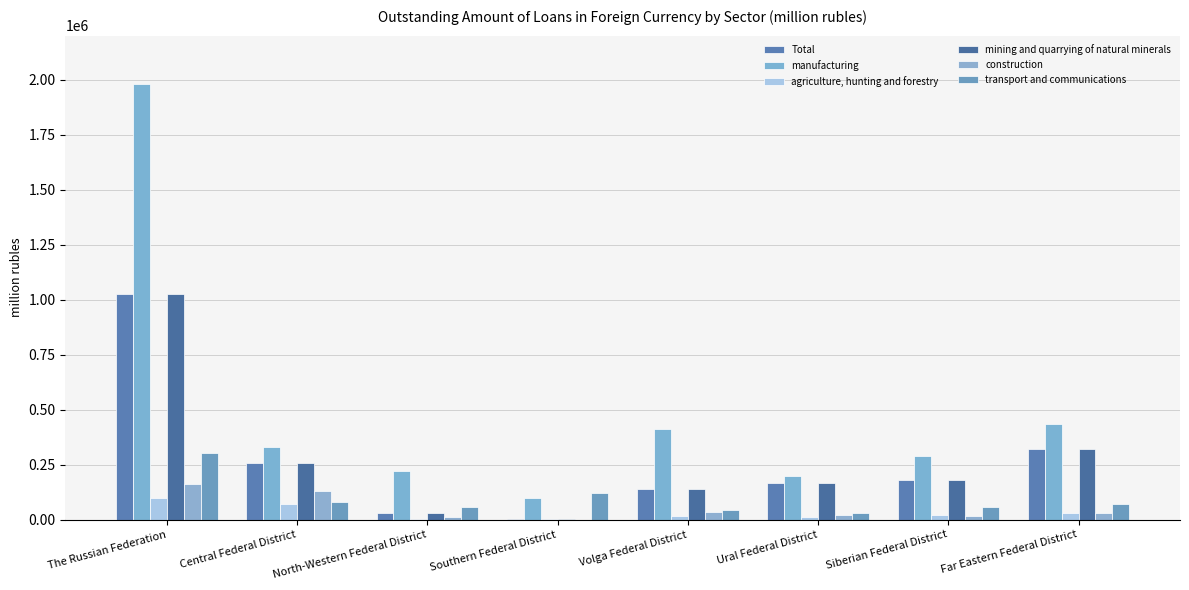

The value of construction at The Russian Federation is 163964. True or false?

True